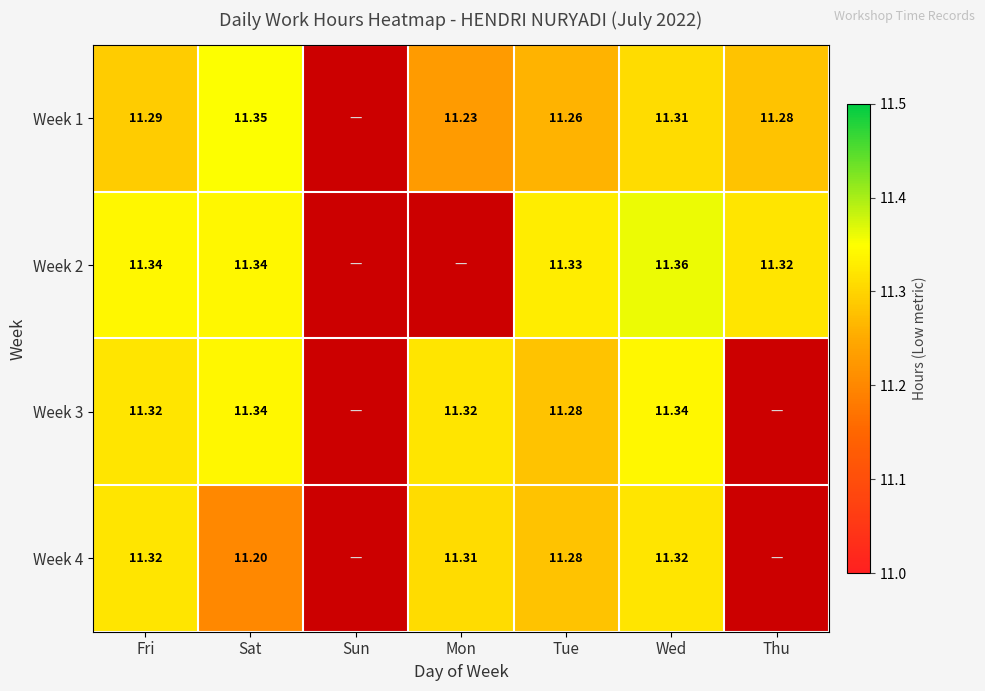

Which label corresponds to the largest value in the chart?

Wed